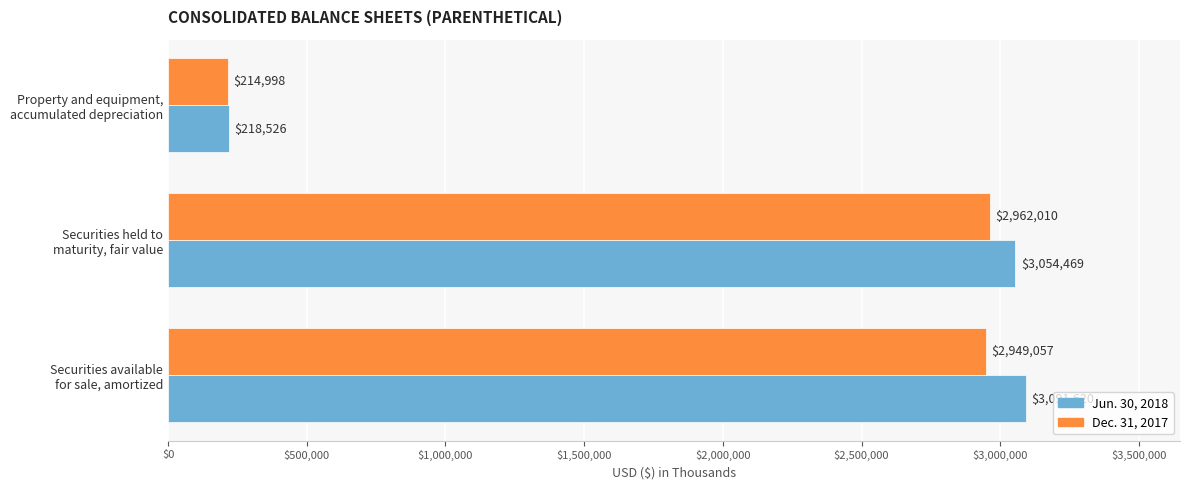

What is the sum of all Dec. 31, 2017 values?

6126065